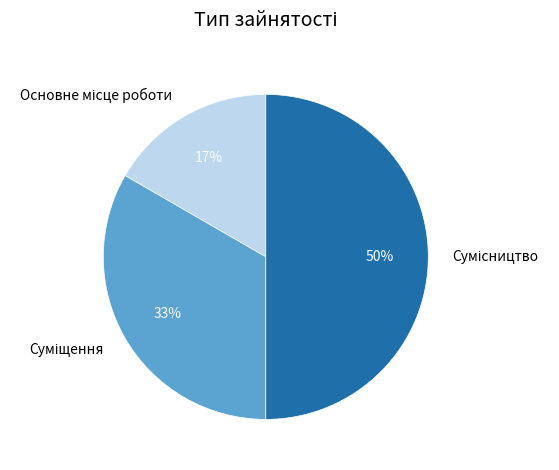

To the nearest percent, what is the difference between the largest and smallest slice percentages?

33%